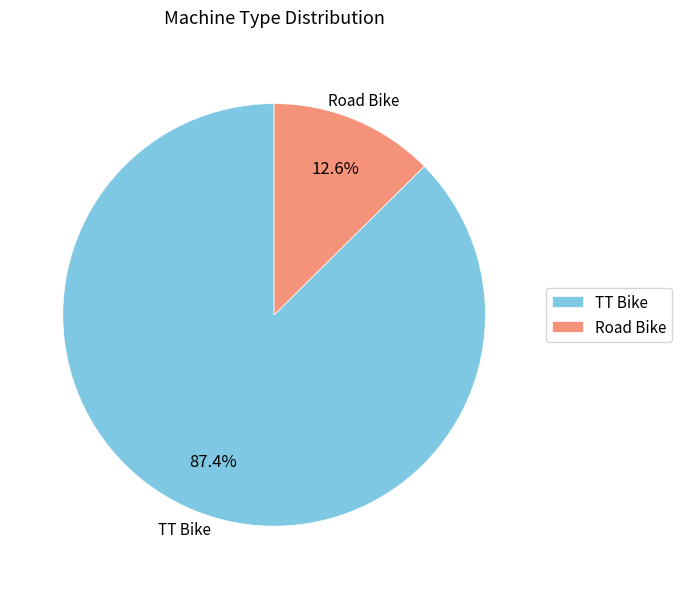

Rank the categories by value from lowest to highest.

Road Bike, TT Bike